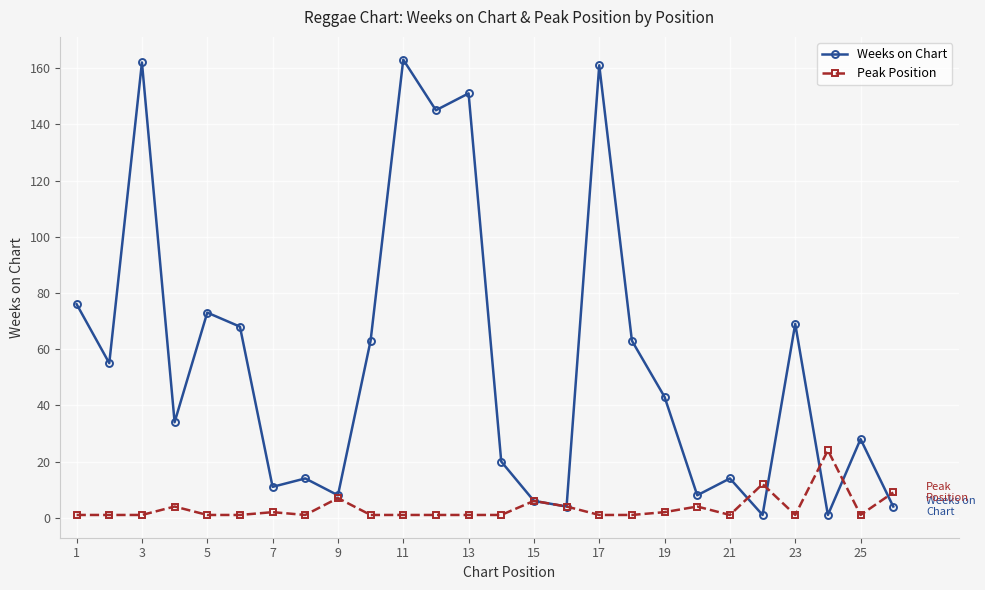

Rank the series by their average value, from lowest to highest.

Peak Position, Weeks on Chart